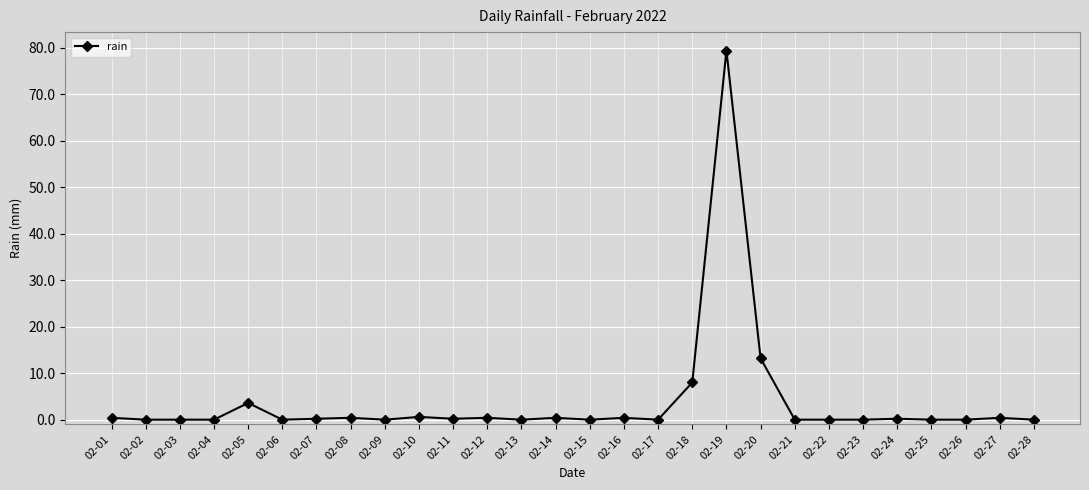

What is the sum of the values at 02-12 and 02-09?

0.4